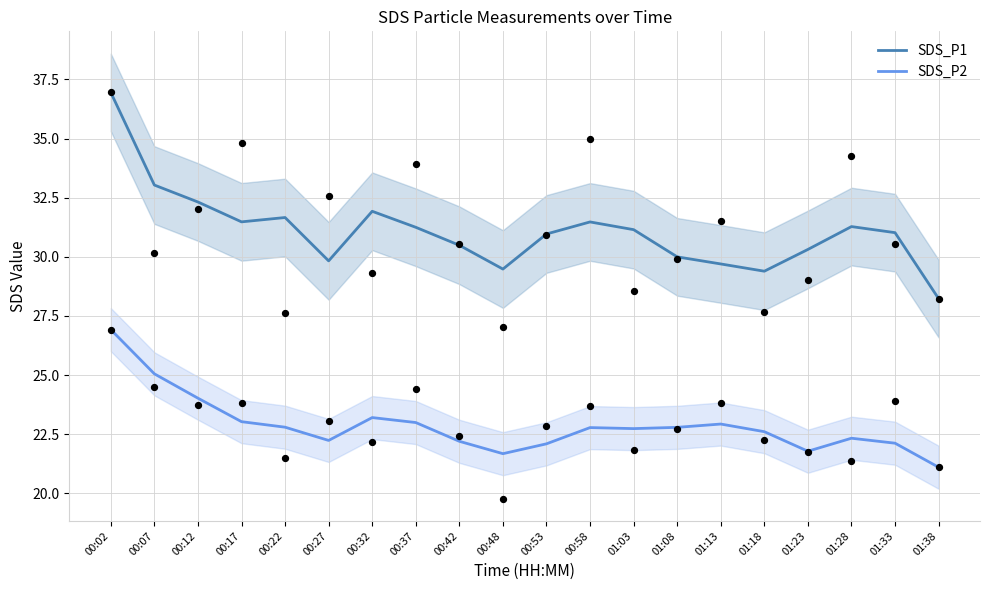

At how many categories does at least one series exceed 26?

20